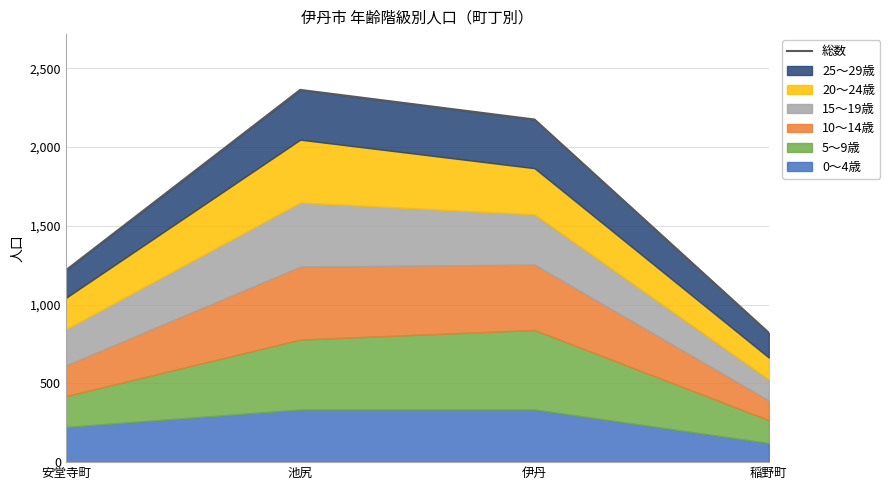

How many points are higher than both their immediate neighbors (excluding endpoints)?

1